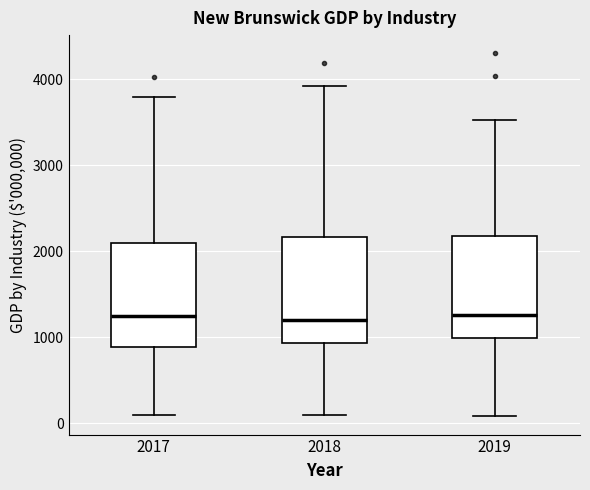

Reading left to right, read every box against the y-axis: the position of its median line, the range the box covers, and the ends of its whiskers. The values are not printed on the chart, so give them approximately, as read against the axis.

2017: median 1200, box 900 to 2100, whiskers 100 to 3800
2018: median 1200, box 900 to 2200, whiskers 100 to 3900
2019: median 1300, box 1000 to 2200, whiskers 100 to 3500